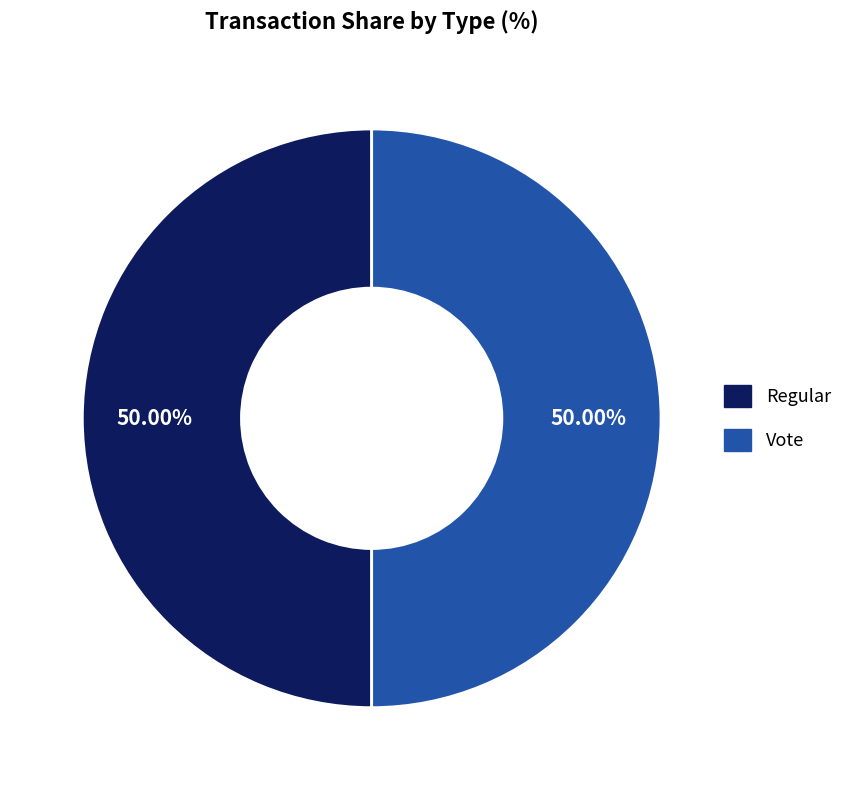

What percentage is the Vote slice, to the nearest percent?

50%